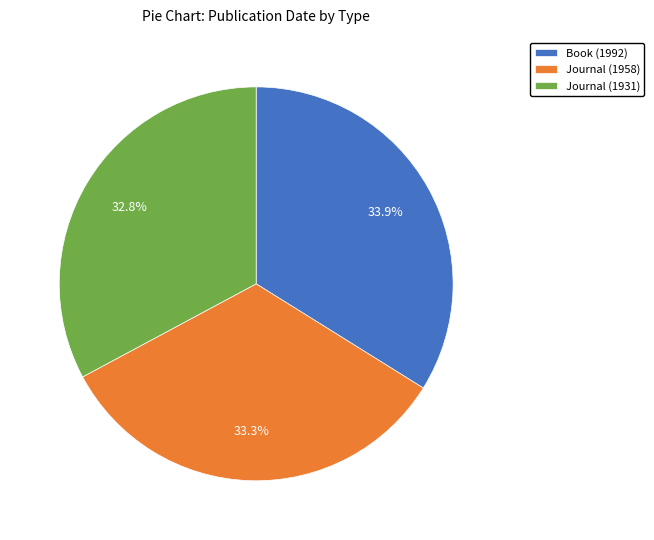

Is it true that Book (1992) is 34% of the pie?

True